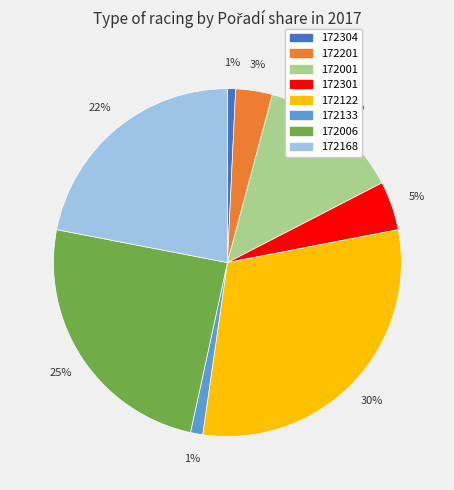

What is the largest slice in the pie chart?

172122